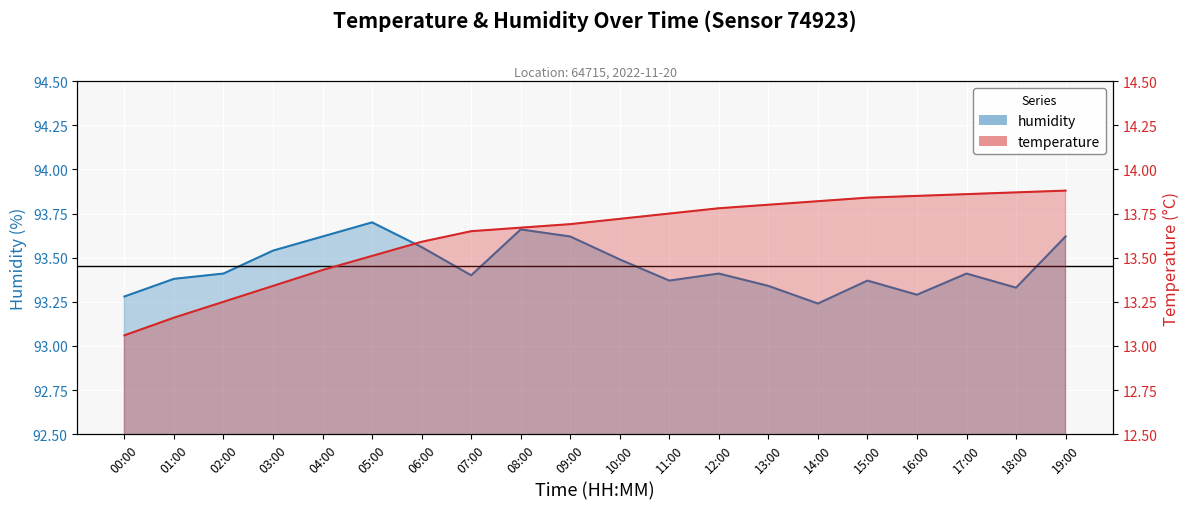

How many distinct data groups are displayed?

2